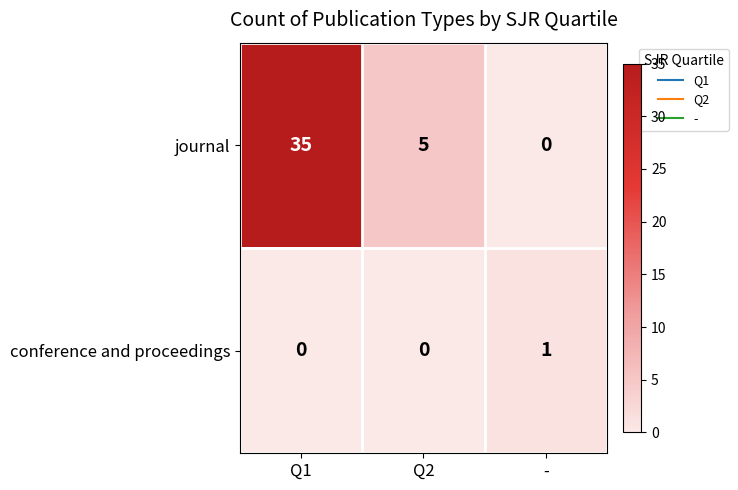

What is the difference between the maximum and minimum values in the journal series?

35